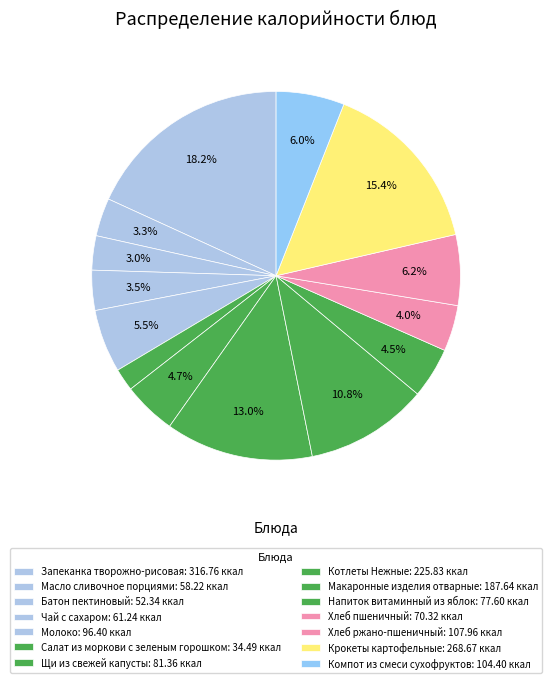

What percentage is the Молоко slice, to the nearest percent?

6%